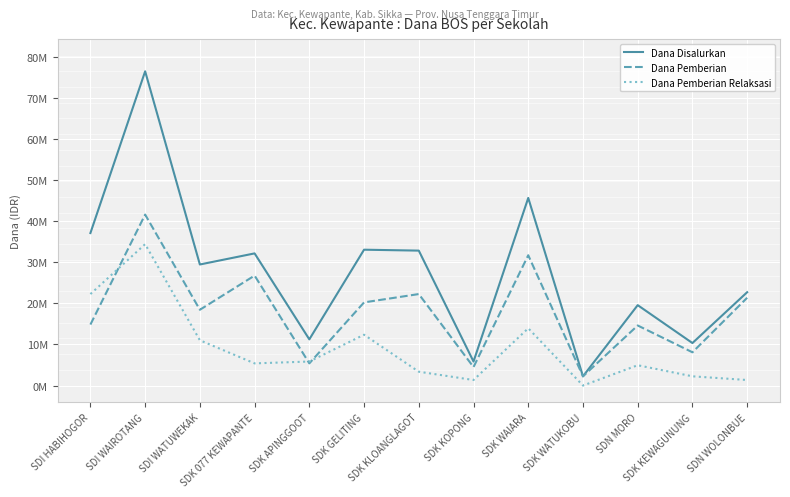

True or false: Dana Pemberian Relaksasi has a value of 34425000 at SDI WAIROTANG.

True